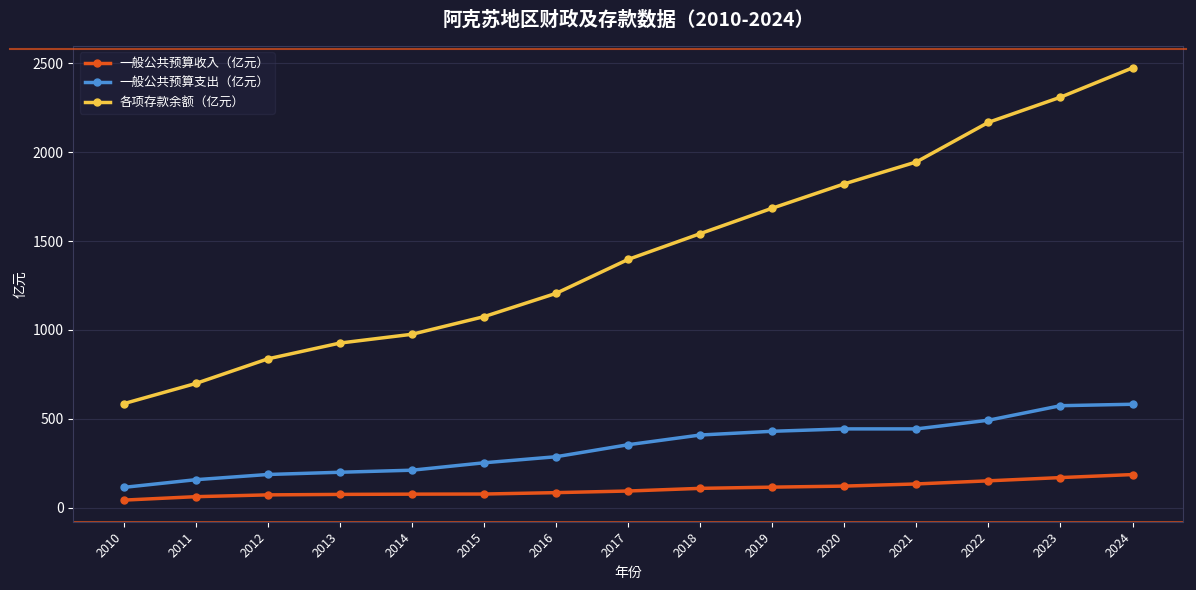

True or false: 一般公共预算支出（亿元） and 一般公共预算收入（亿元） cross at least once.

False